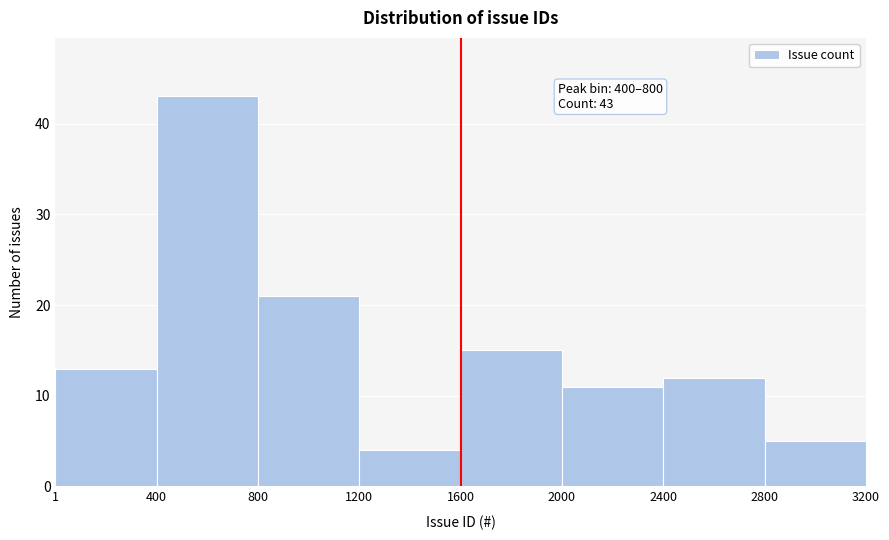

Over which range of the x-axis is the bar tallest?

400 to 800